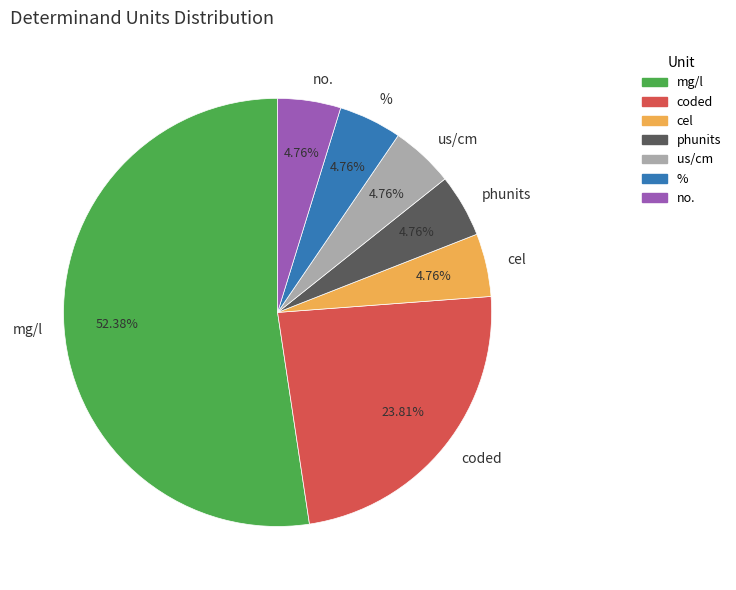

Which category has the biggest portion of the pie?

mg/l